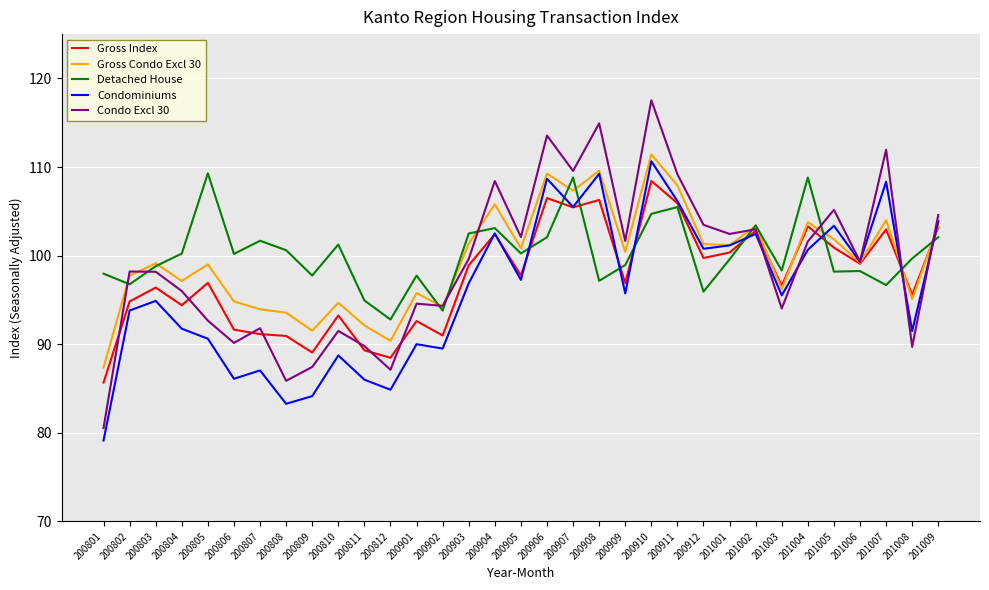

Which series has the largest range (max minus min)?

Condo Excl 30